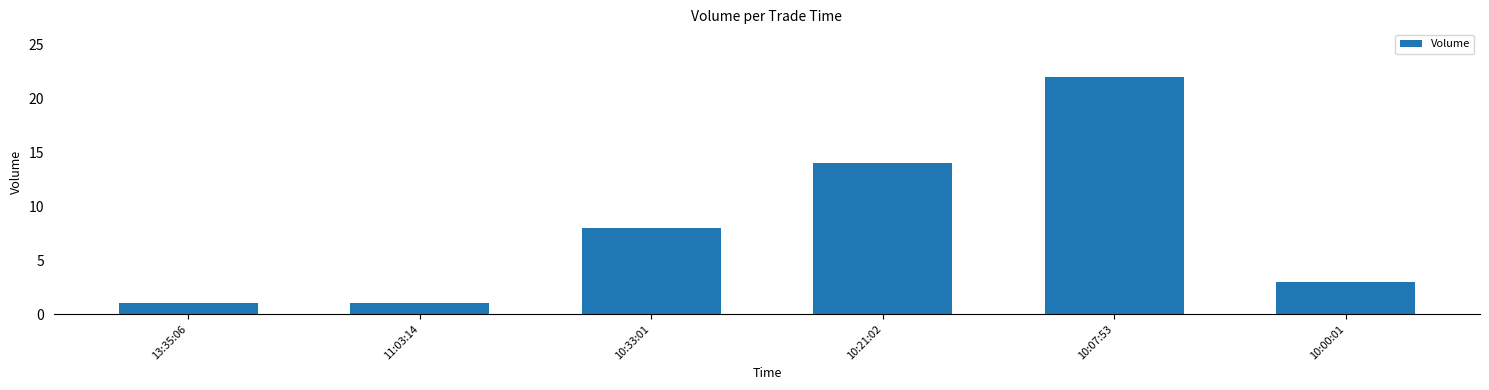

What is the greatest value displayed?

22